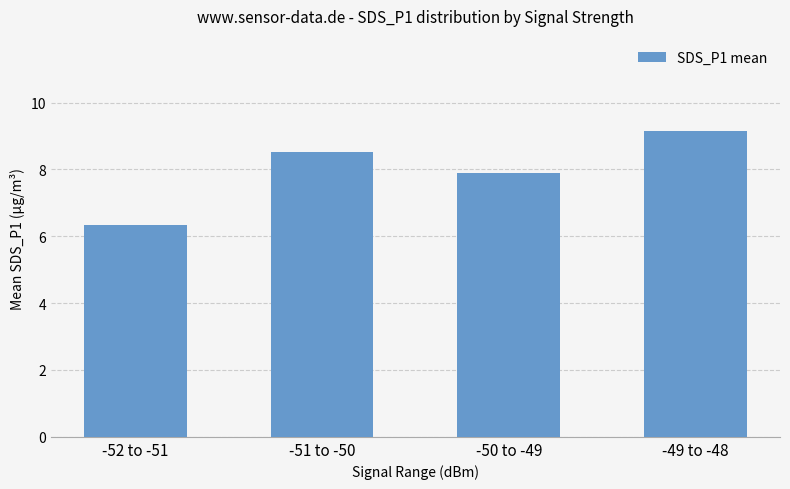

What is the label of the 1st bar from the left?

-52 to -51